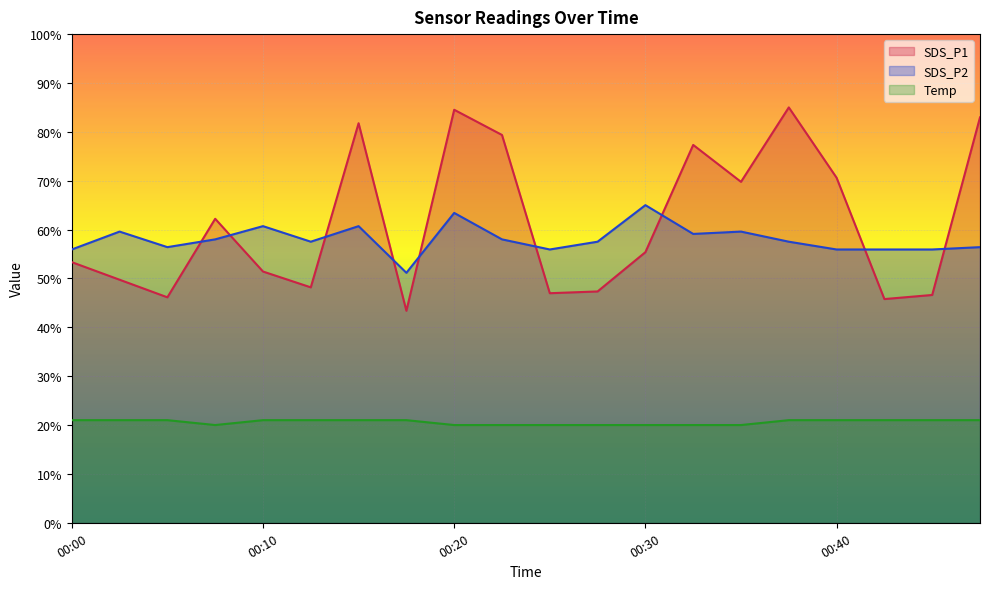

What is the lowest value of the SDS_P1 series?

43.4